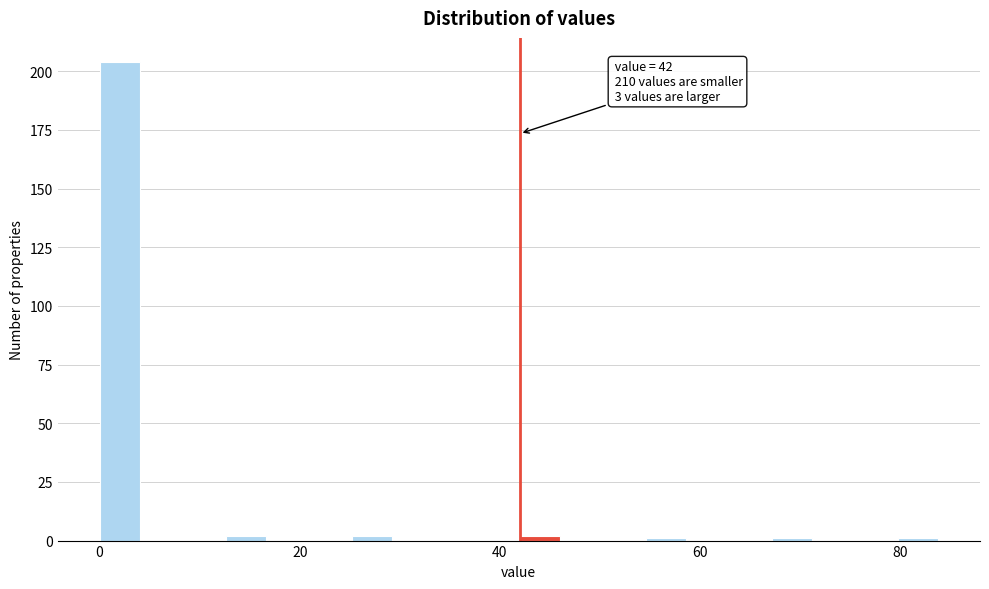

Read against the x-axis, roughly where is the centre of the tallest bar?

2